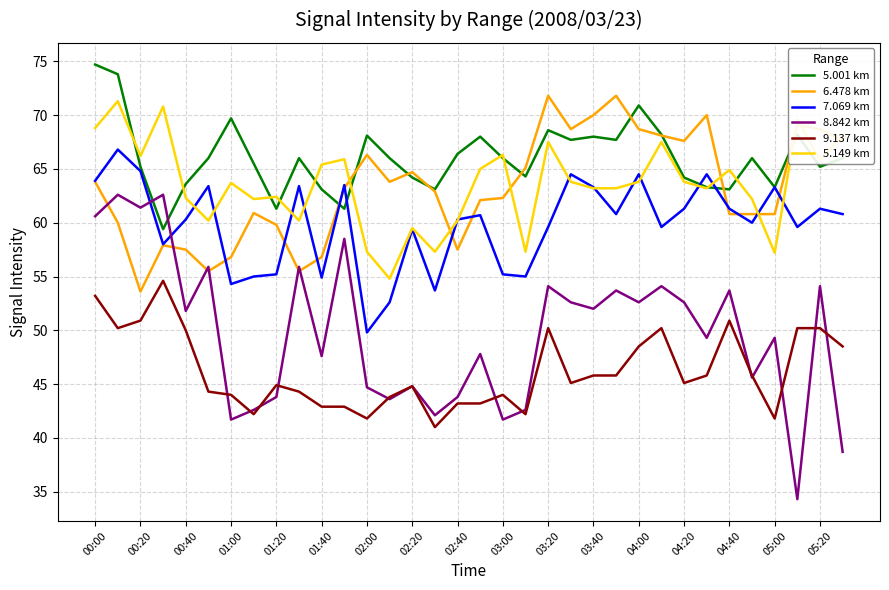

What is the maximum value shown in the chart?

74.7